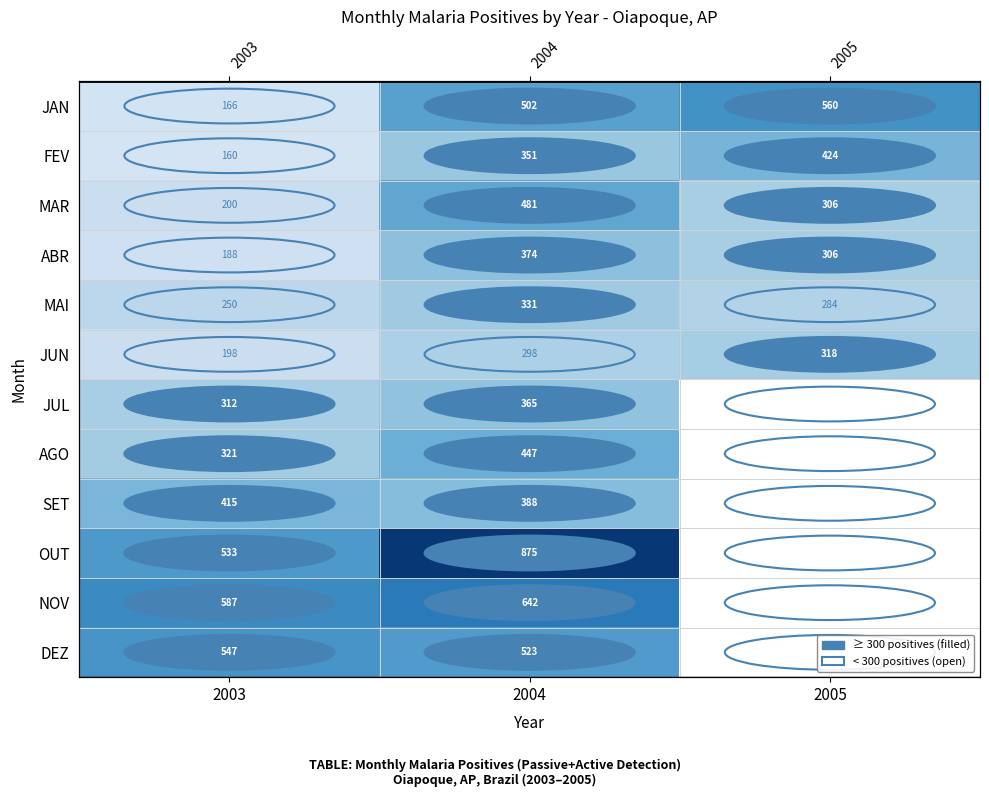

At which category is the sum across all series the highest?

2004